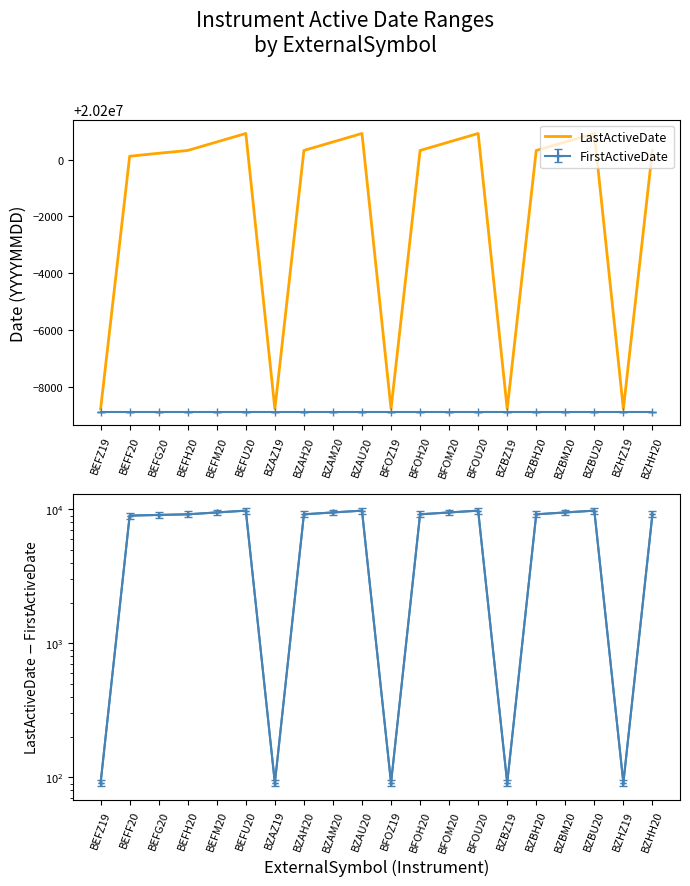

The value of LastActiveDate - FirstActiveDate at BFOU20 is 4671. True or false?

False